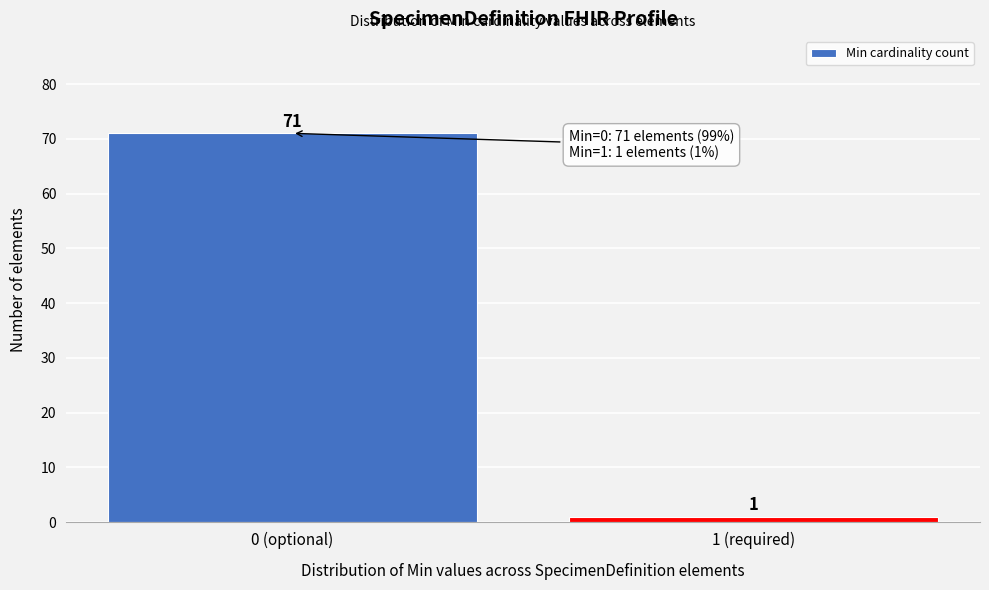

Reading left to right, list all the values displayed in this chart.

71	1